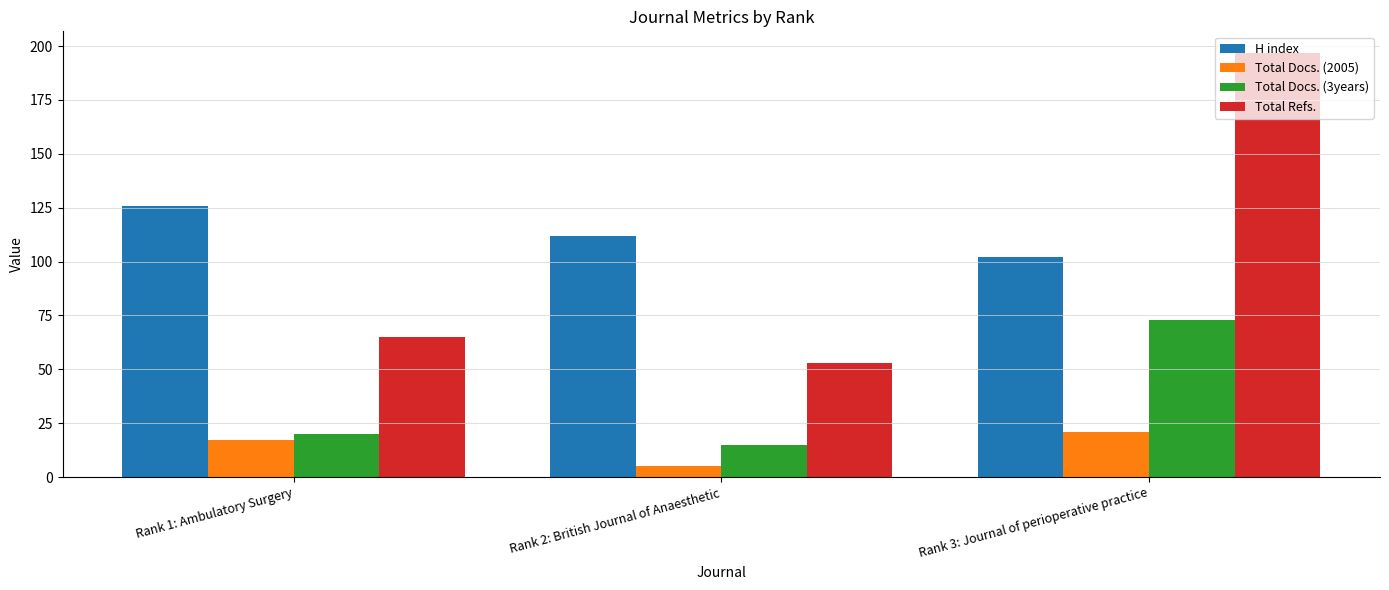

How many bars are there in each group?

4